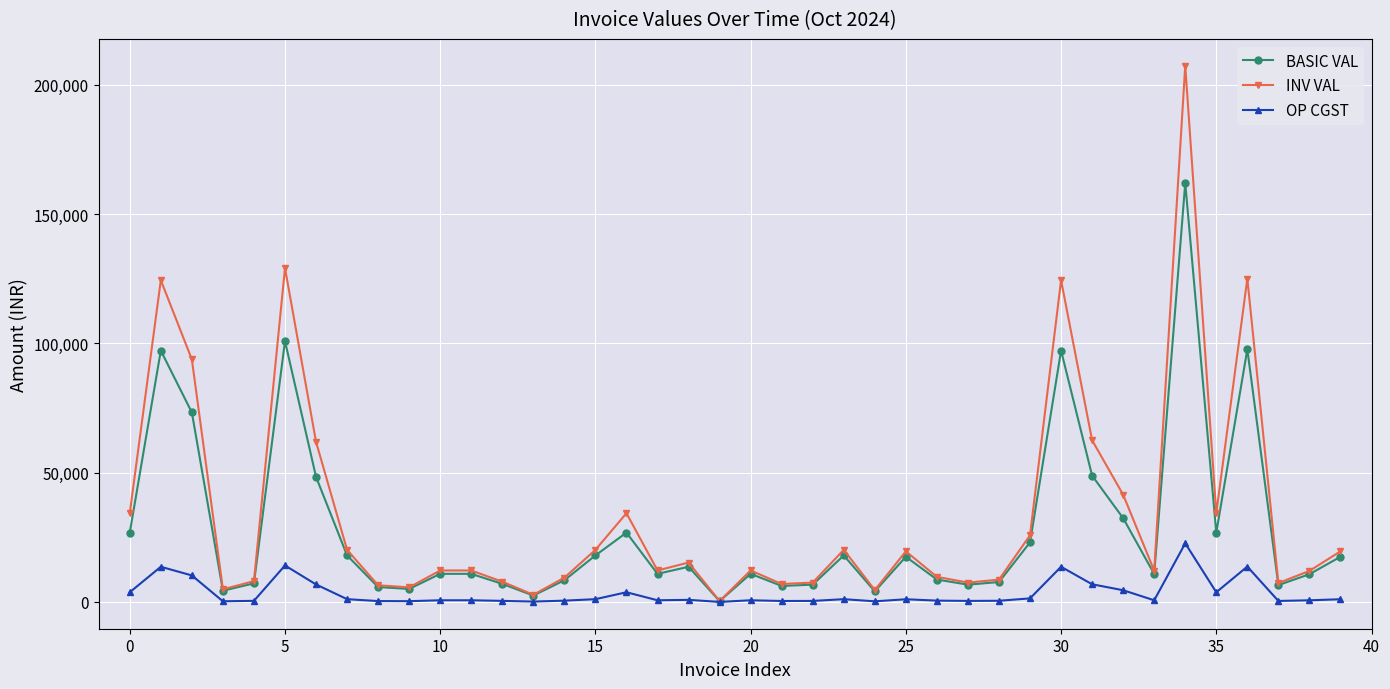

What is the maximum value shown in the chart?

207411.2